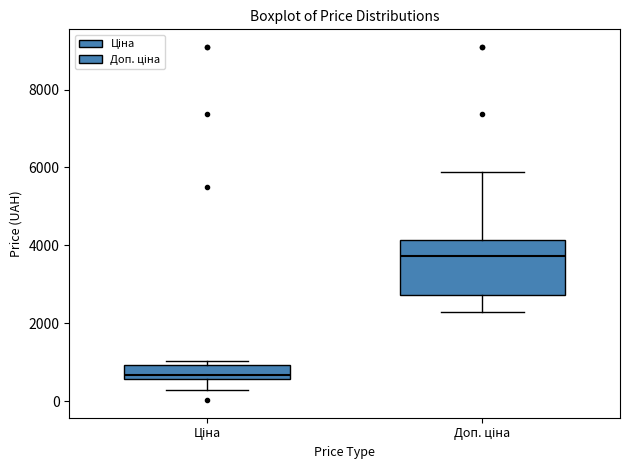

Reading left to right, transcribe this box plot: for each box, give where its median line is, the range the box spans, and where its two whiskers end, as read against the y-axis. The values are not printed on the chart, so give them approximately, as read against the axis.

Ціна: median 600 (just above the box's lower edge), box 600 to 1000, whiskers 400 to 1000 (just above the box's upper edge)
Доп. ціна: median 3800, box 2800 to 4200, whiskers 2200 to 5800